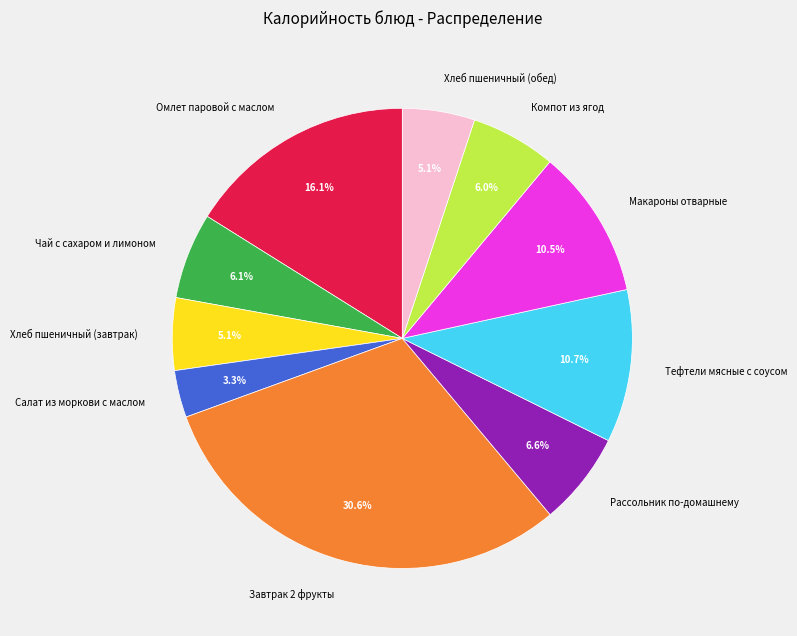

What portion of the pie excludes Завтрак 2 фрукты?

69.4%